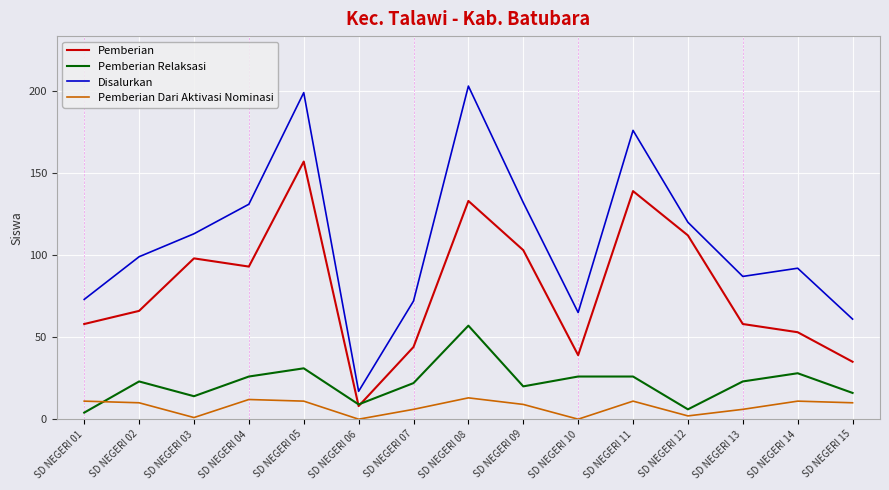

Where is Disalurkan nearest to the value 110?

SD NEGERI 03